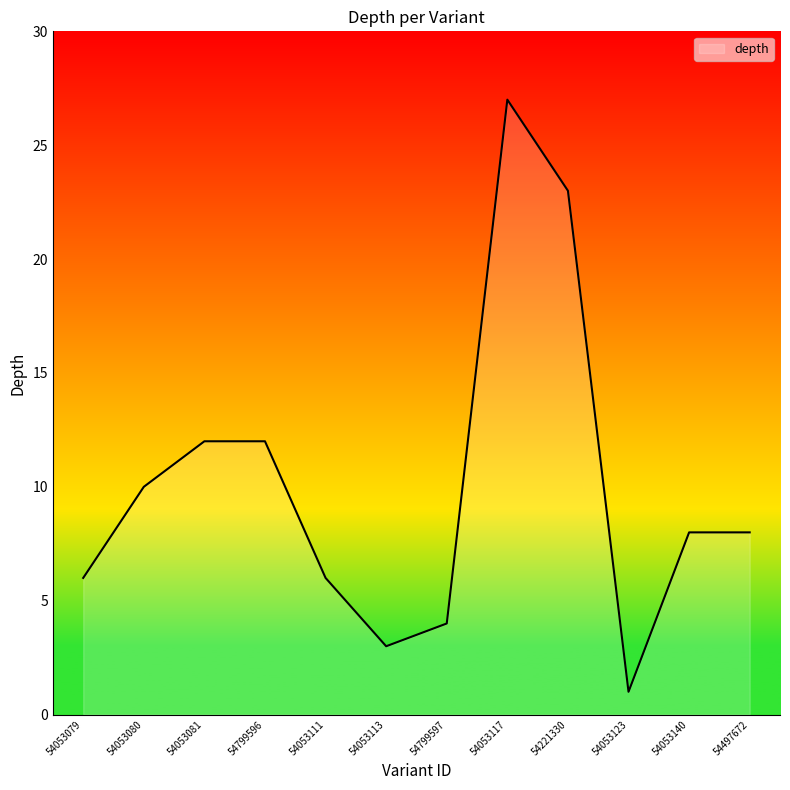

Which label corresponds to the smallest value in the chart?

54053123